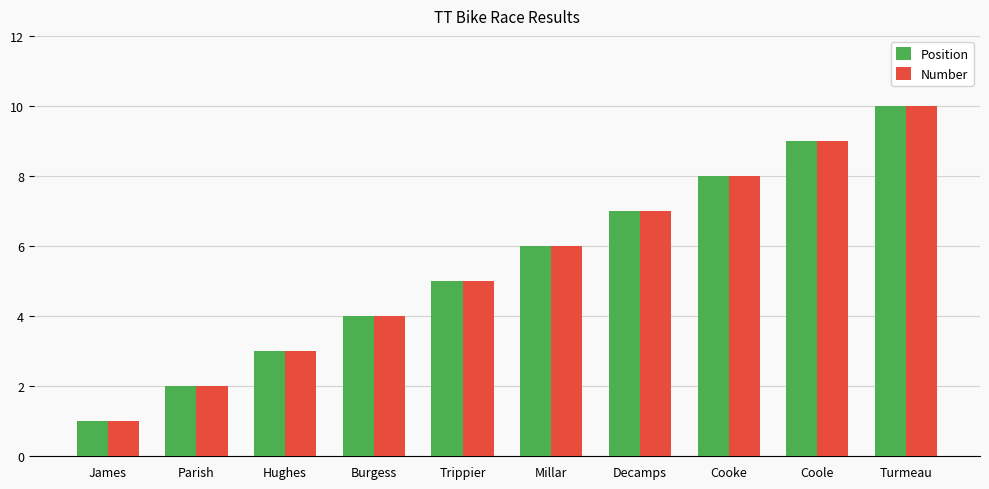

Count the Position values in the range 3 to 8.

6